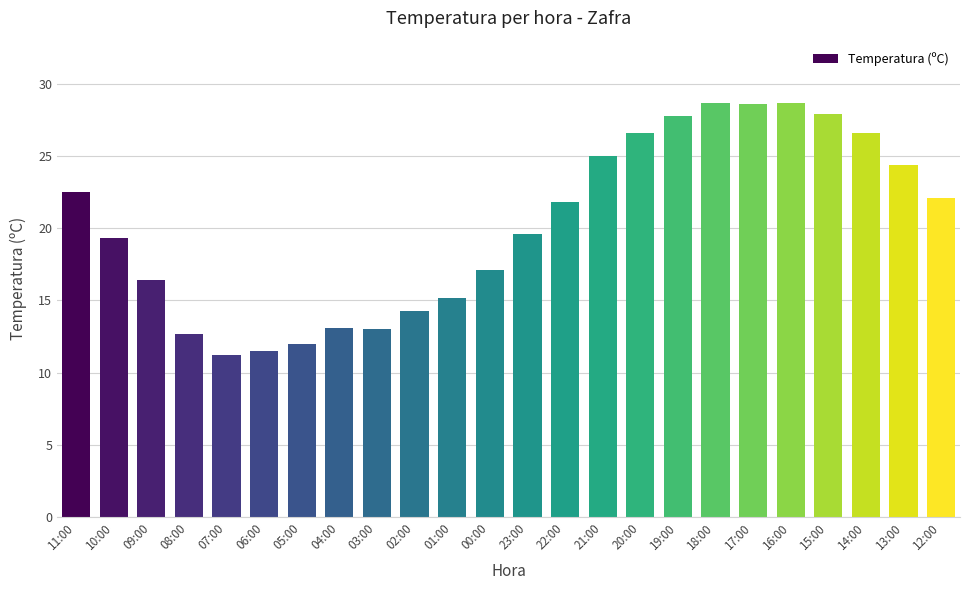

What is the difference between the values at 09:00 and 08:00?

3.7